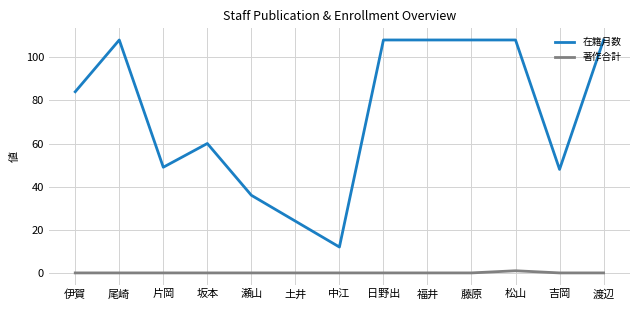

Does the chart have visible grid lines?

Yes